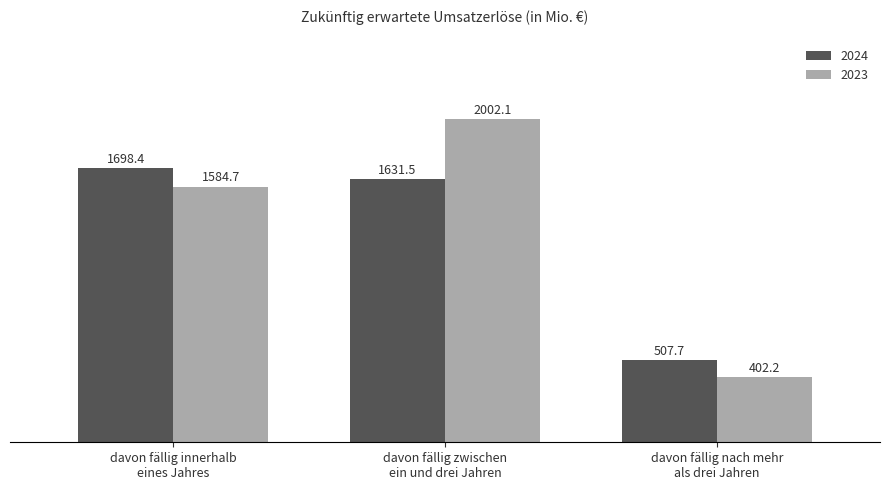

True or false: 2023 has a value of 2815.6 at davon fällig innerhalb
eines Jahres.

False